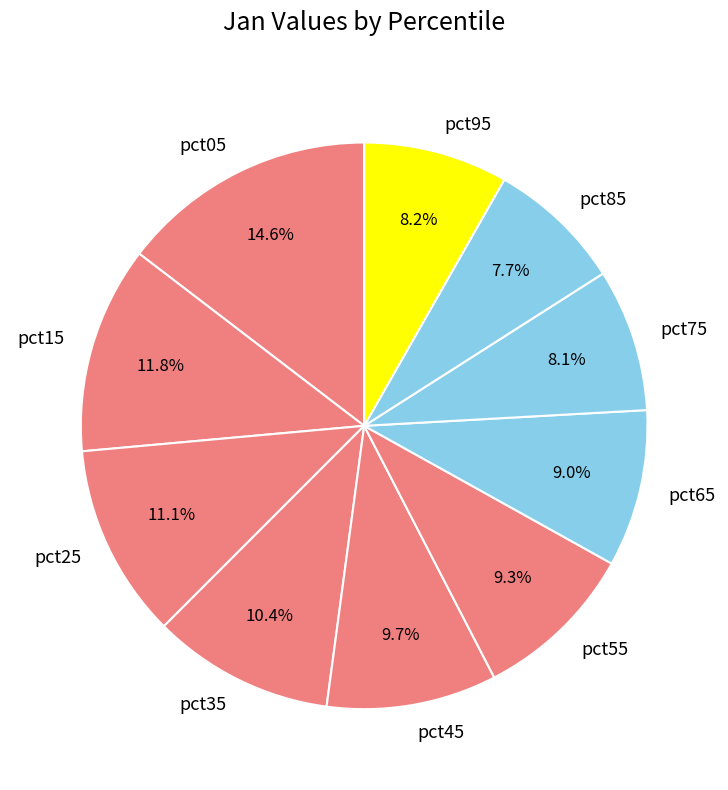

To the nearest percent, what is the average slice percentage?

10%